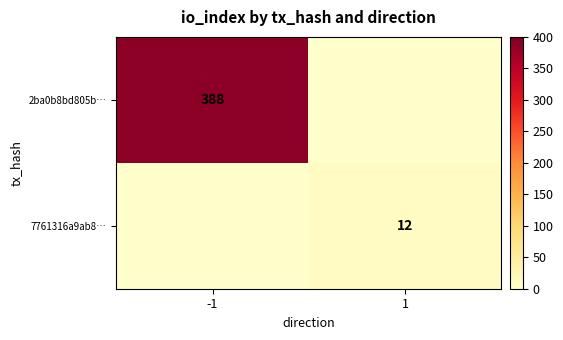

The 7761316a9ab8… series shows 19 at 1. True or false?

False